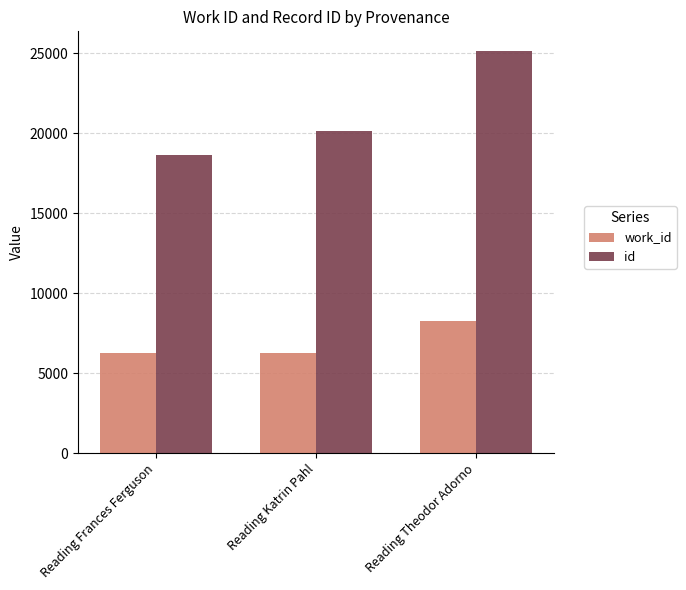

What is the sum of the id values at Reading Frances Ferguson and Reading Theodor Adorno?

43759